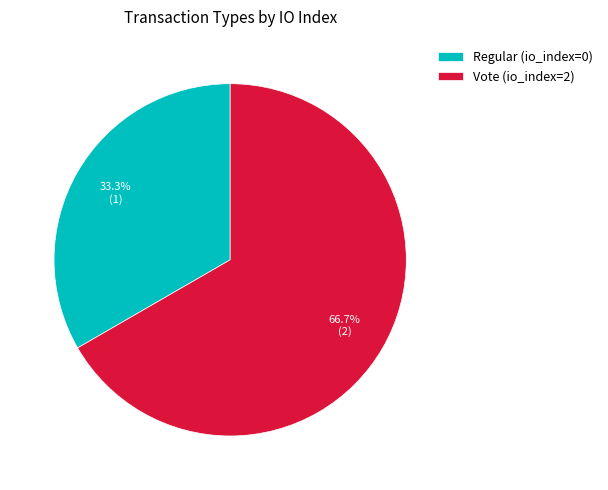

How many slices are in this pie chart?

2